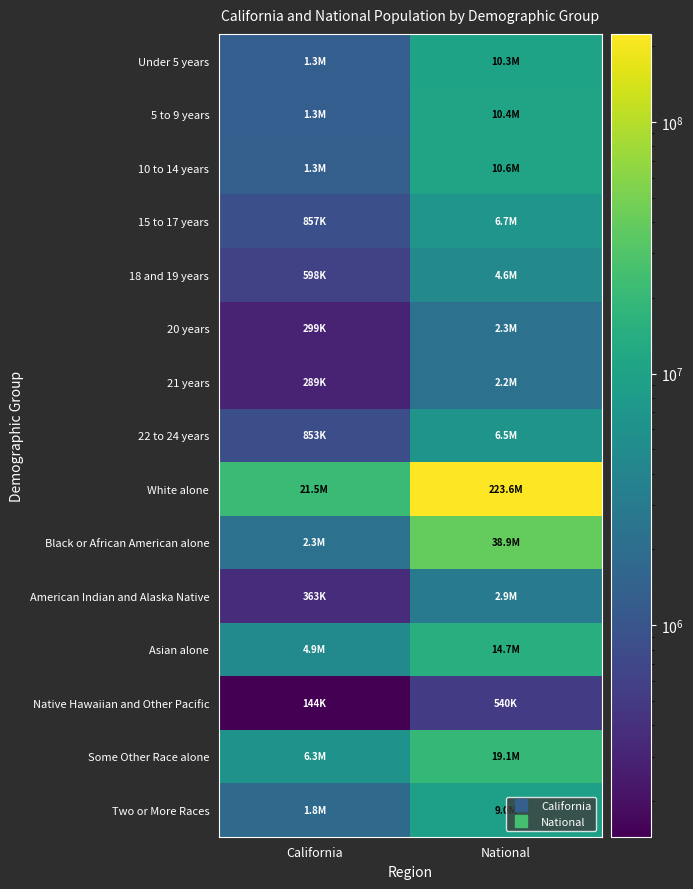

Which has a higher value, National or California?

National